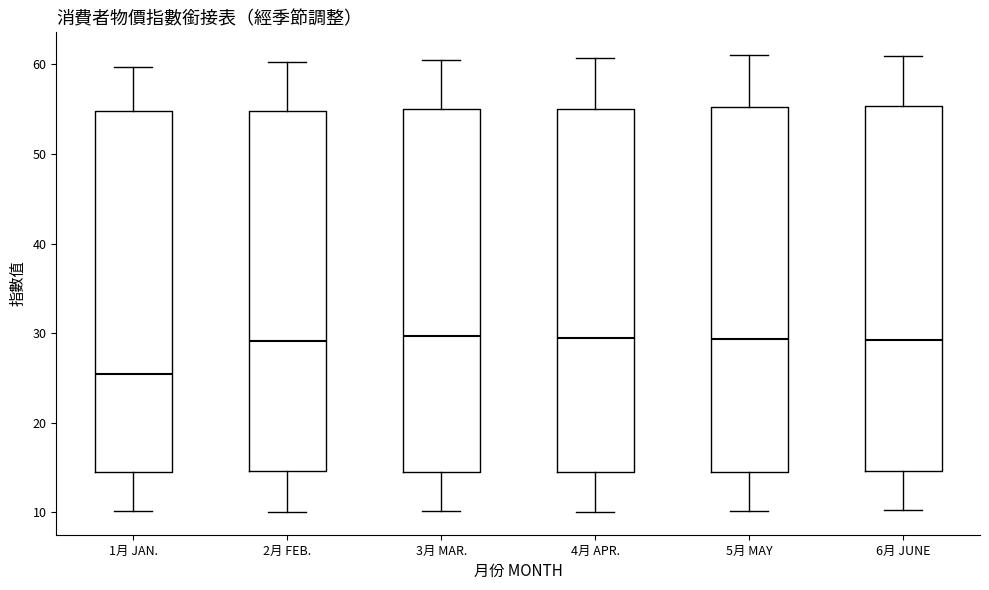

Which box has the lowest median line?

1月 JAN.